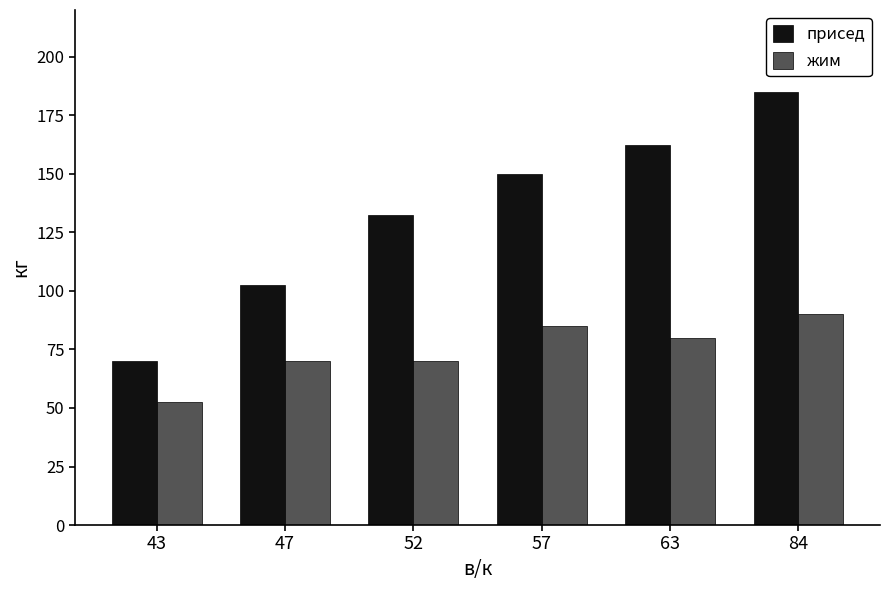

At which category is the sum across all series the highest?

84